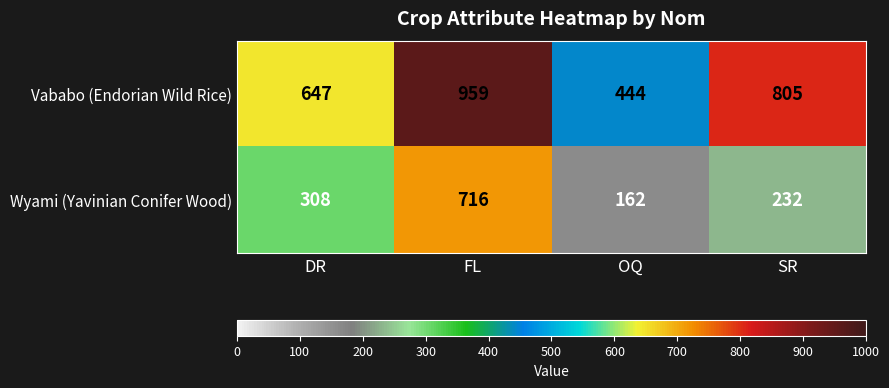

What is the difference between the Vababo (Endorian Wild Rice) values at FL and SR?

154